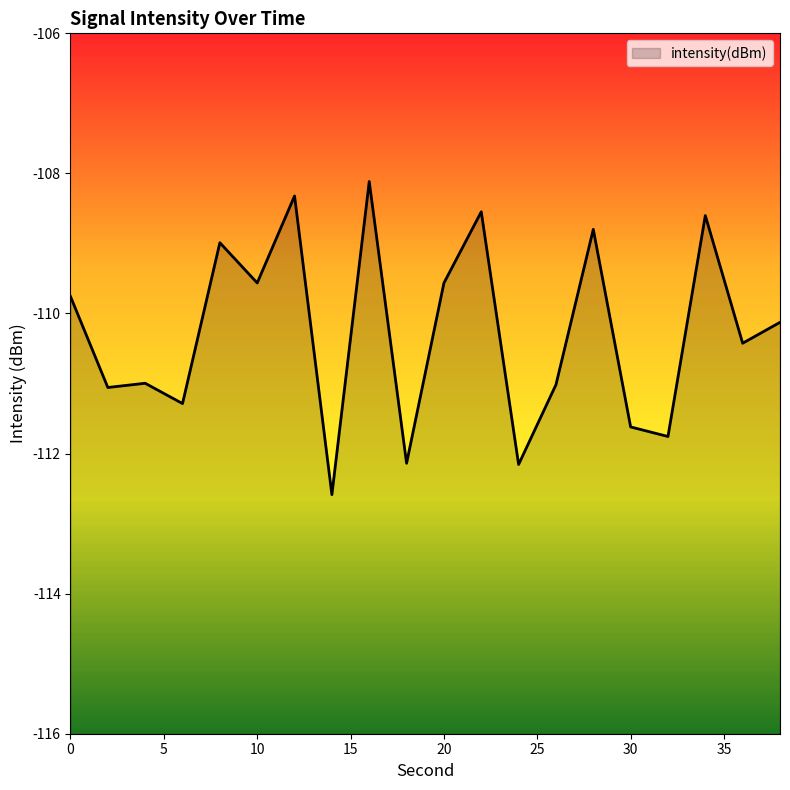

Is it true that the value at 16 is -183.1?

False